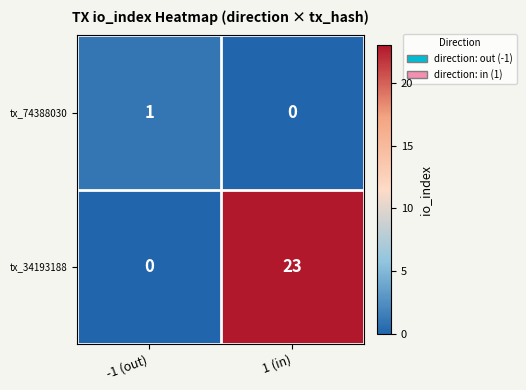

Which series has the widest spread of values?

tx_34193188